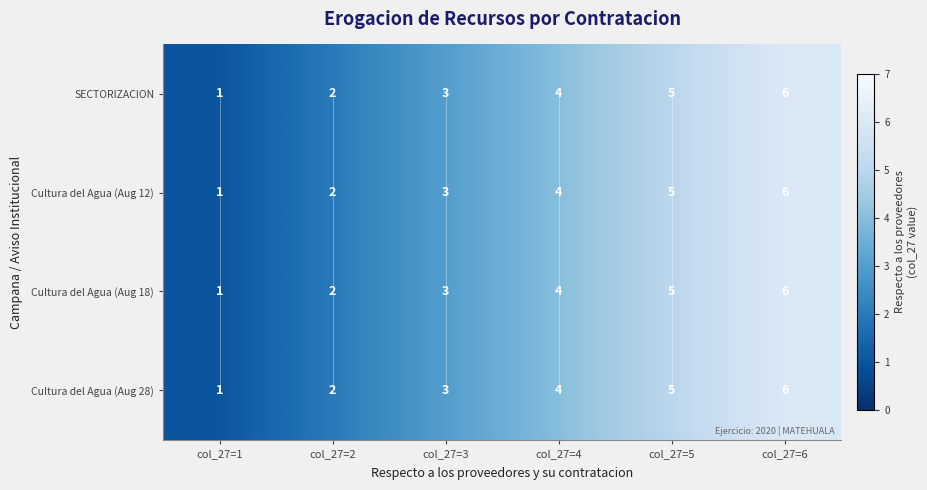

At col_27=3, list the series in order from smallest to largest.

SECTORIZACION, Cultura del Agua (Aug 12), Cultura del Agua (Aug 18), Cultura del Agua (Aug 28)